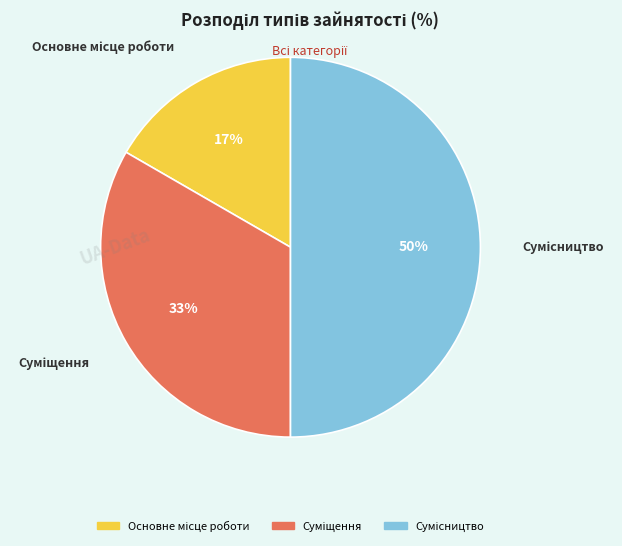

To the nearest percent, what is the average slice percentage?

33%